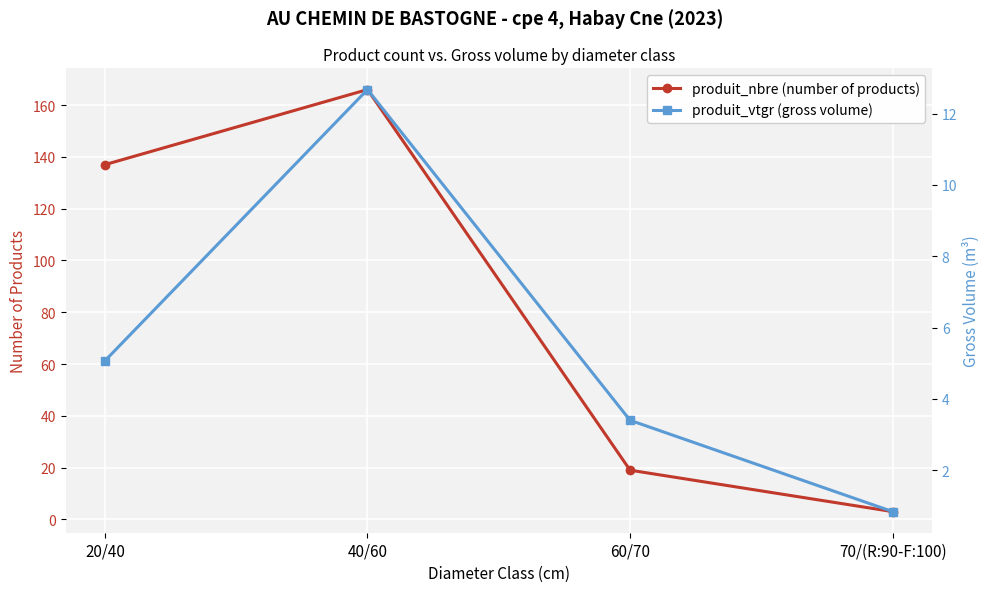

How many lines are shown in the chart?

2